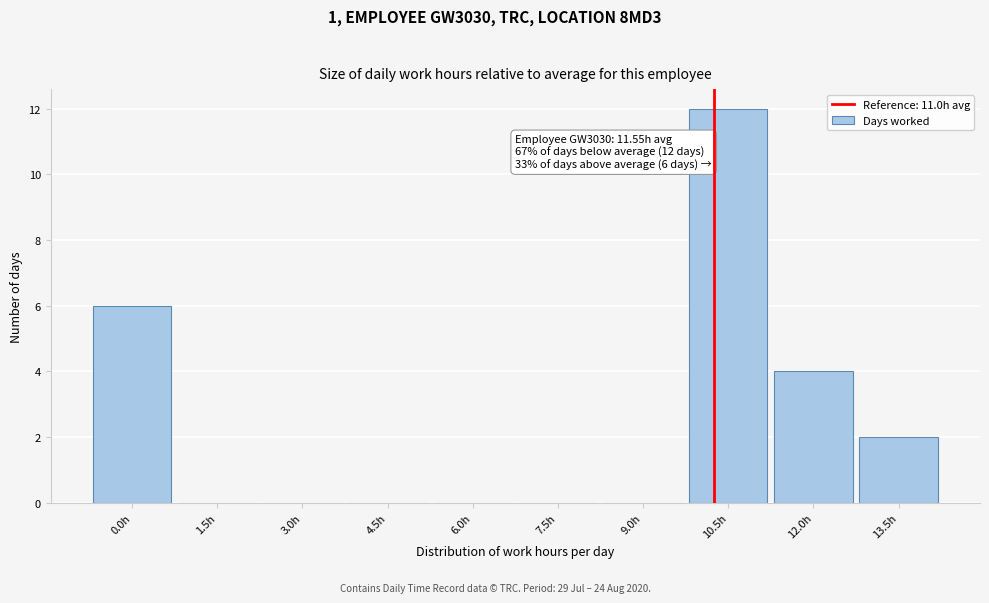

Reading left to right, extract all data points from this chart.

0.0h=6	1.5h=0	3.0h=0	4.5h=0	6.0h=0	7.5h=0	9.0h=0	10.5h=12	12.0h=4	13.5h=2